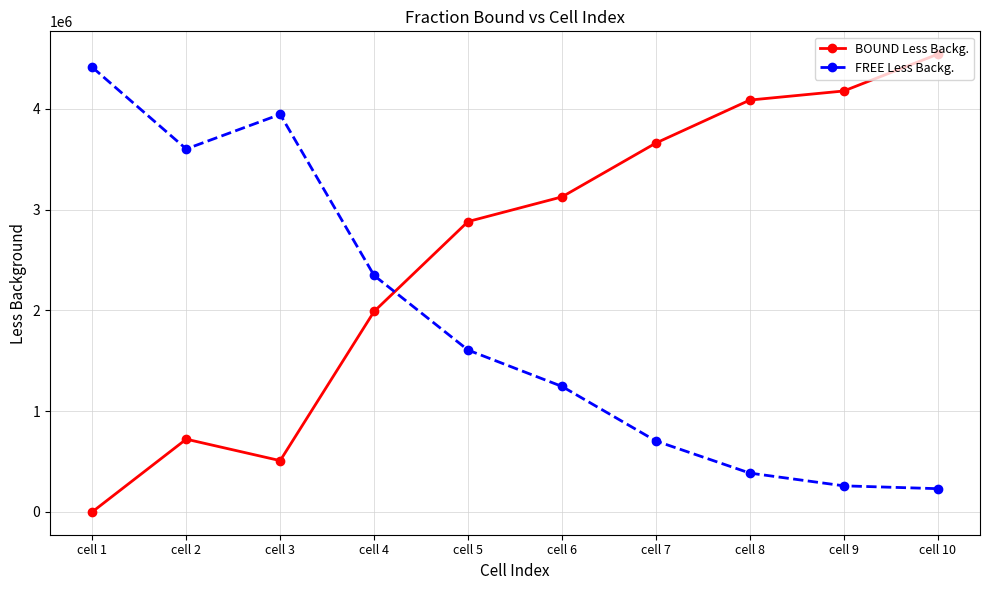

List the series in order of their overall mean, lowest first.

FREE Less Backg., BOUND Less Backg.